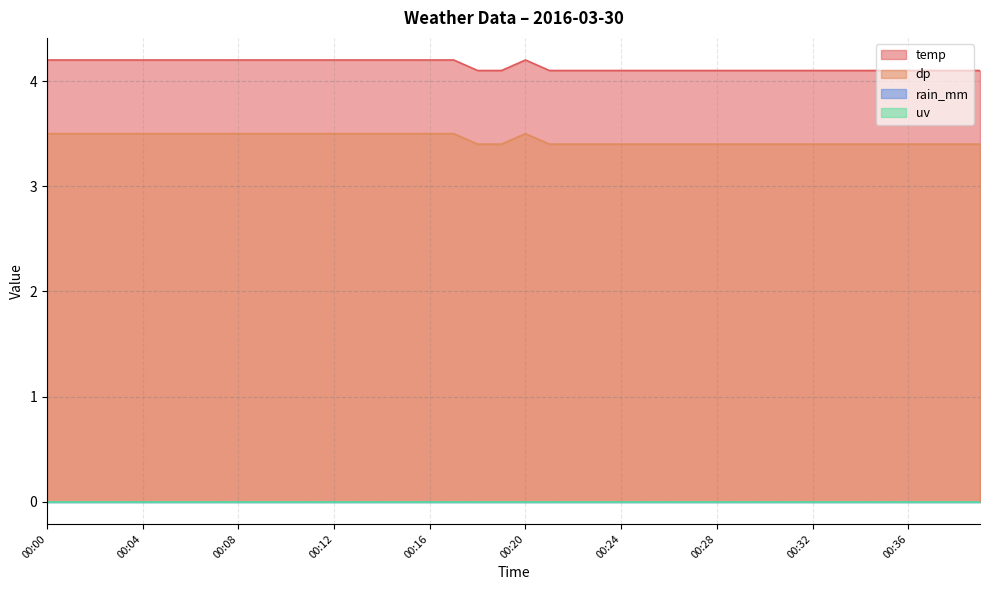

Is it true that dp equals 3.5 at 00:02?

True